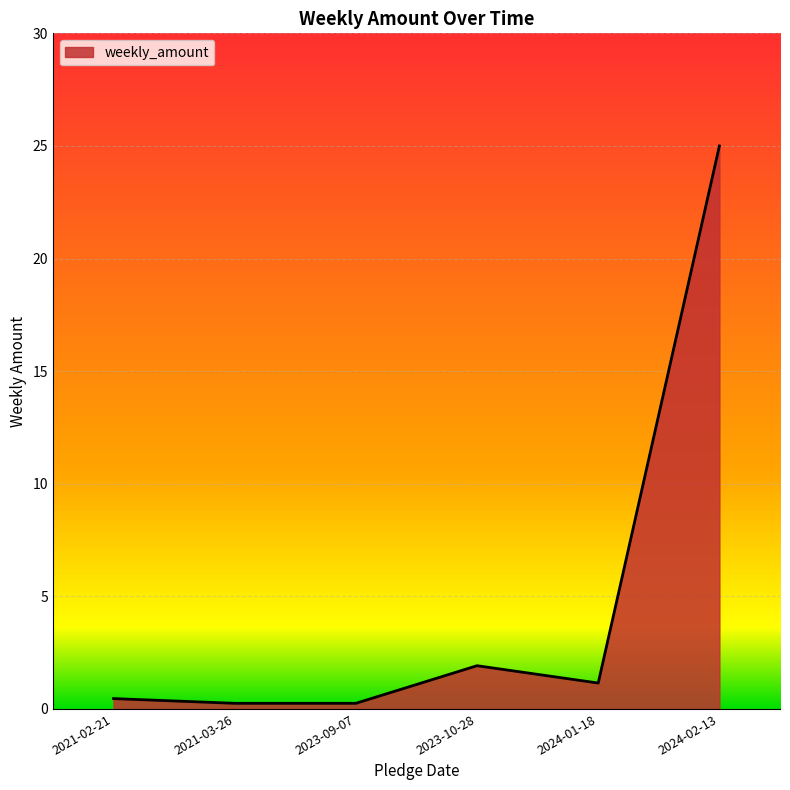

What position from the left is 2023-10-28?

4